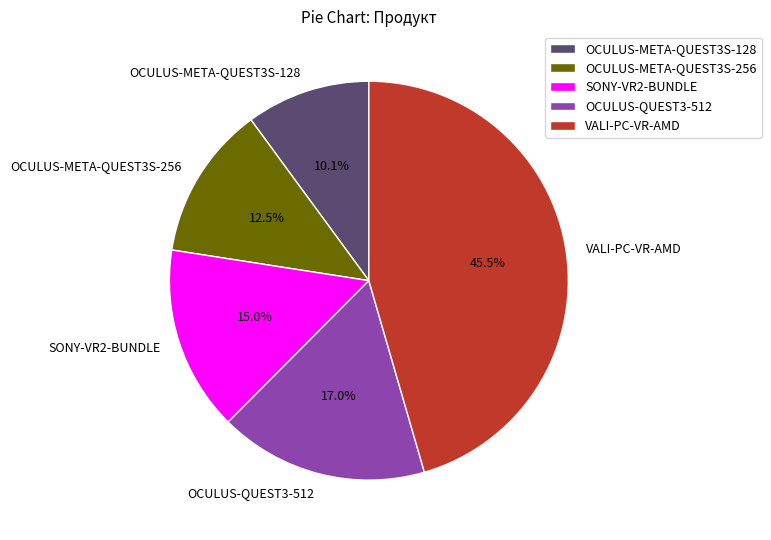

To the nearest percent, what portion does OCULUS-META-QUEST3S-128 represent?

10%